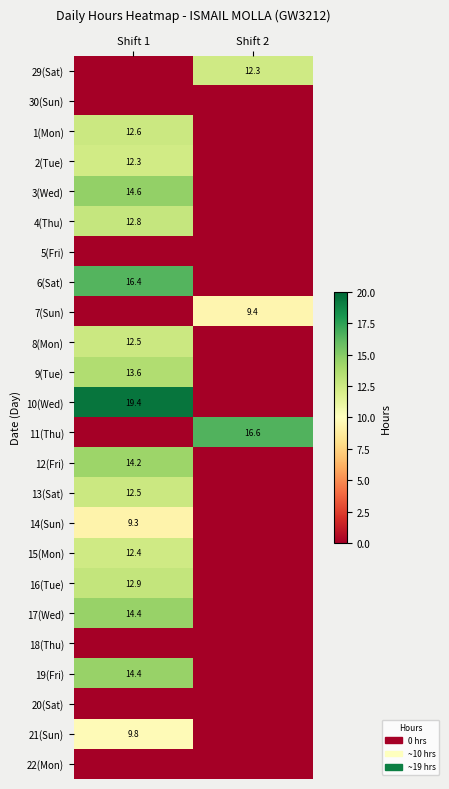

Is it true that 17(Wed) equals 5.1 at Shift 1?

False